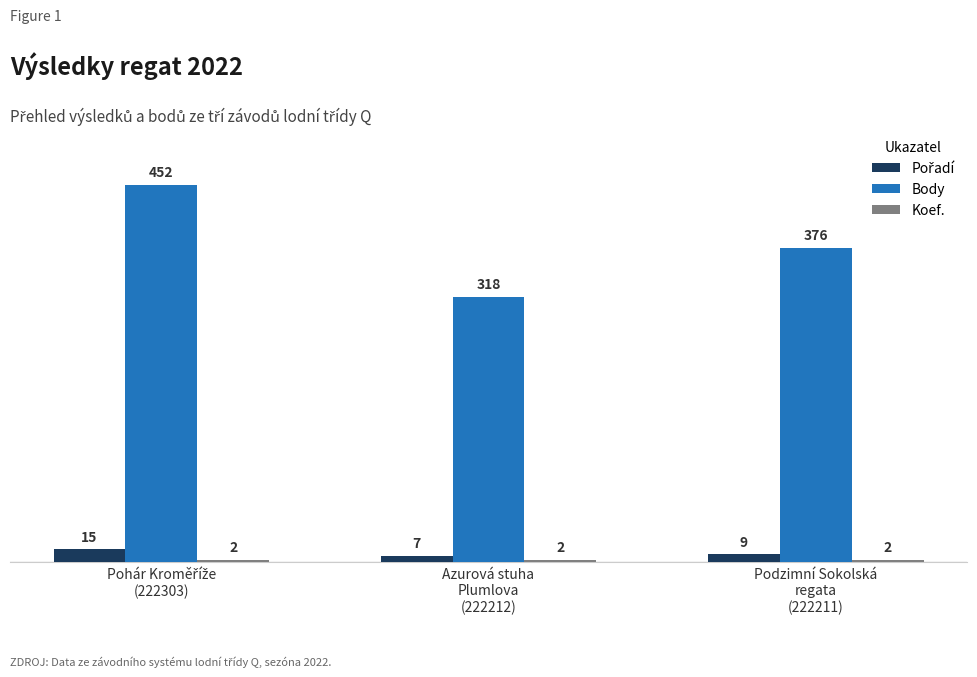

What is the maximum value shown in the chart?

452